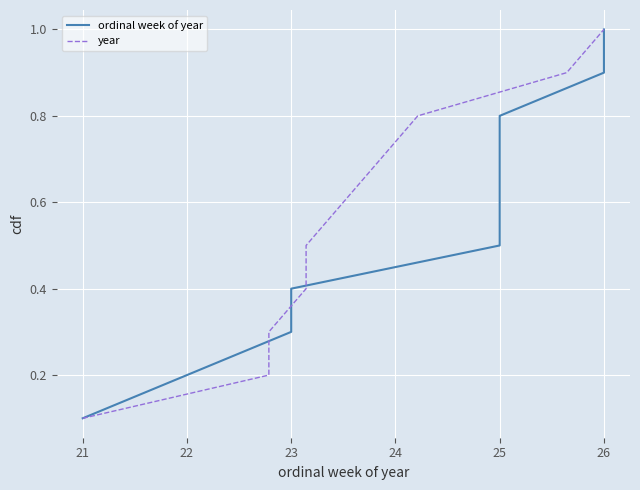

How many lines are shown in the chart?

2